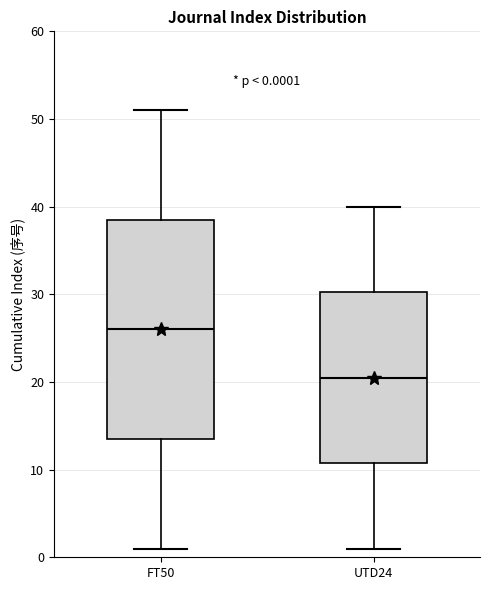

Which box has the highest median line?

FT50